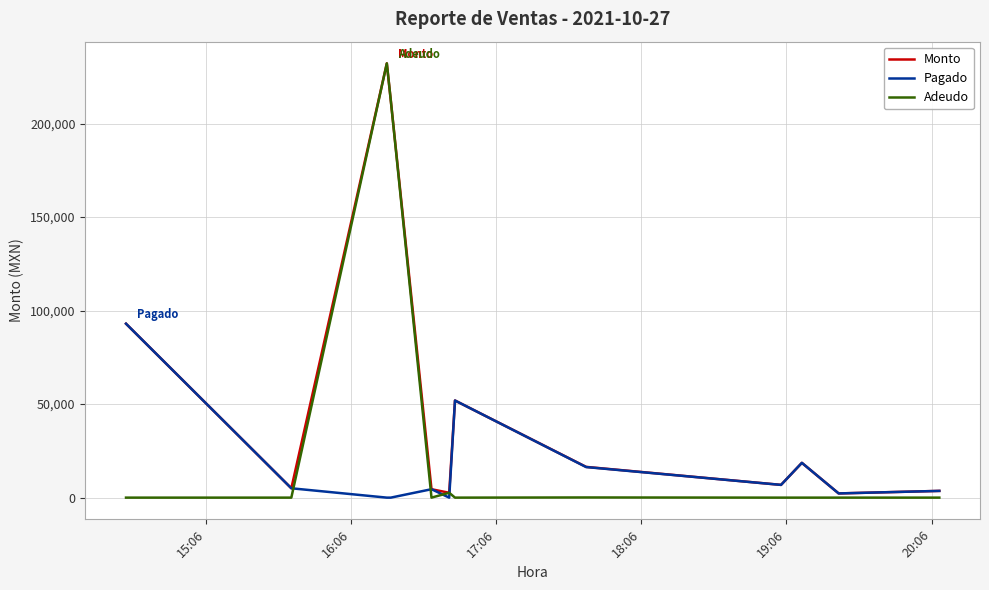

What is the maximum value shown in the chart?

232200.0